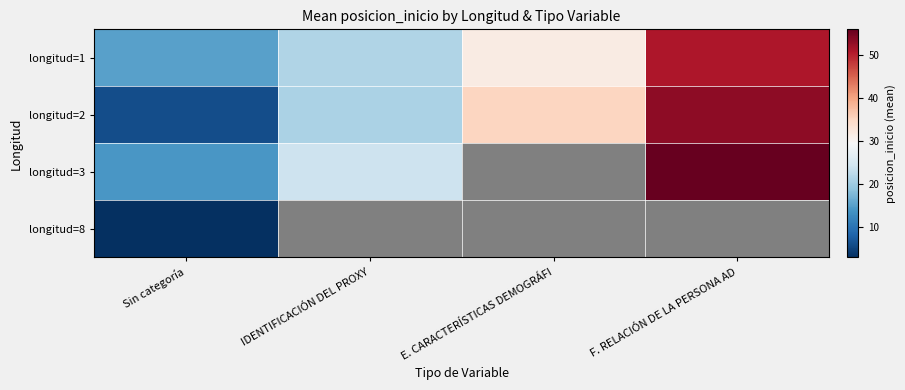

List the labels in order of longitud=8 value, smallest first.

Sin categoría, IDENTIFICACIÓN DEL PROXY, E. CARACTERÍSTICAS DEMOGRÁFI, F. RELACIÓN DE LA PERSONA AD